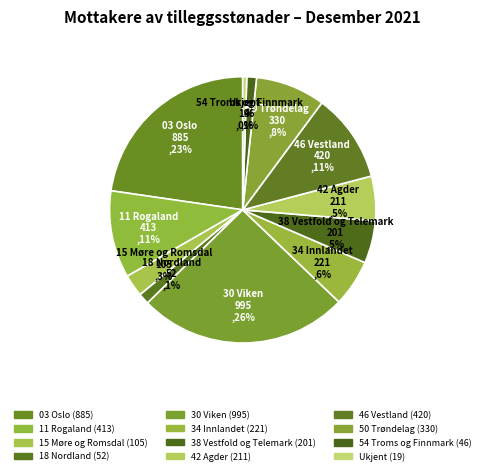

What percentage is the 15 Møre og Romsdal slice, to the nearest percent?

3%